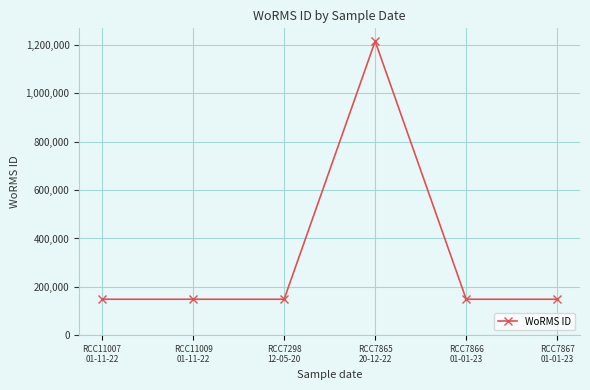

What is the ratio of the value at RCC11009
01-11-22 to the value at RCC7865
20-12-22?

0.1